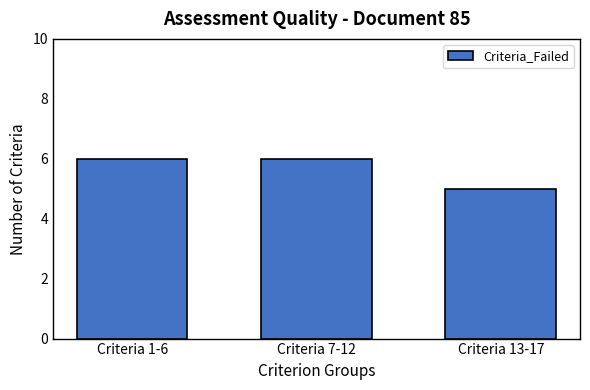

What is the difference between the second highest and minimum values?

1